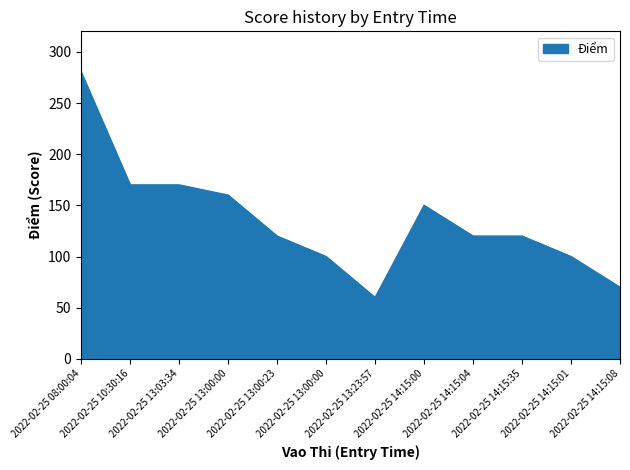

At which category does the data reach its first local peak?

2022-02-25 14:15:00